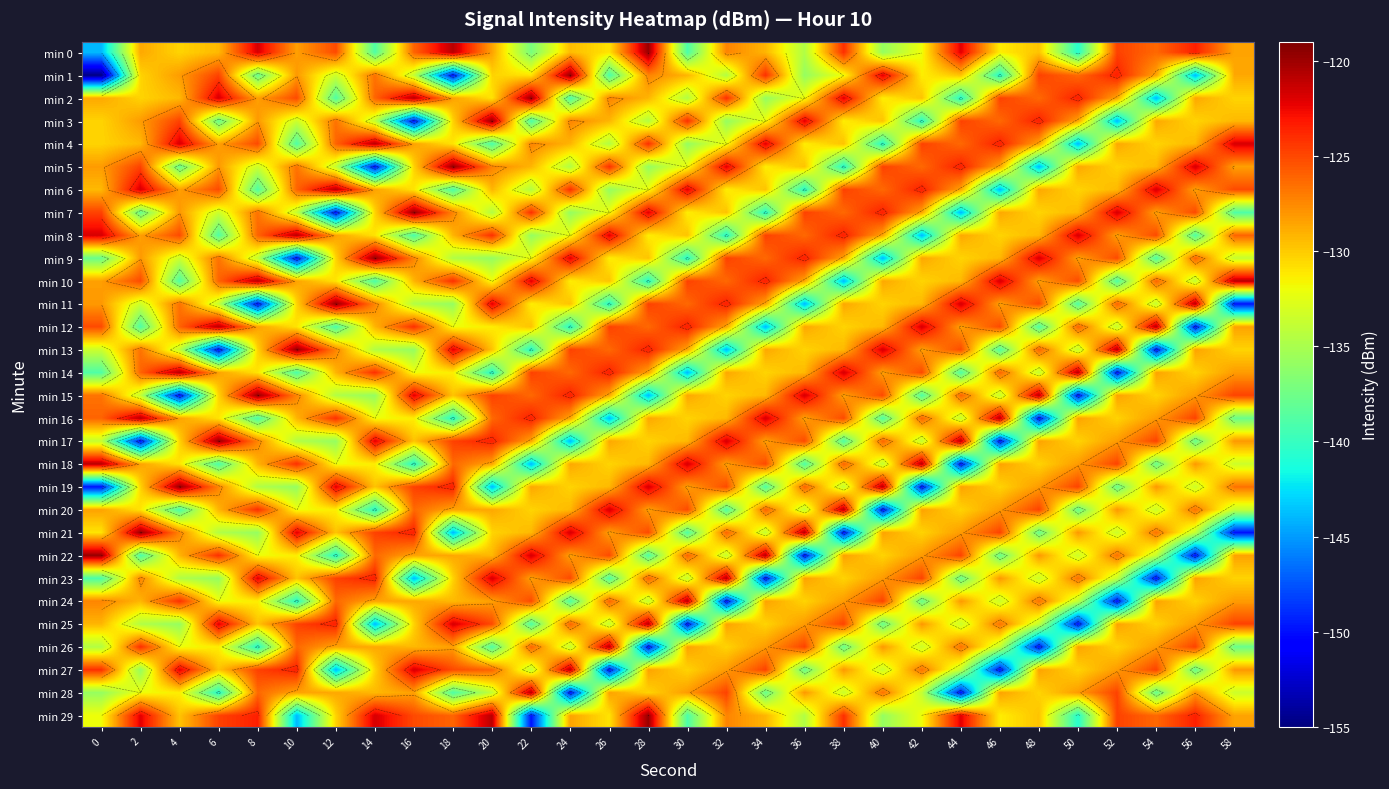

At which label does min 28 reach its minimum?

24